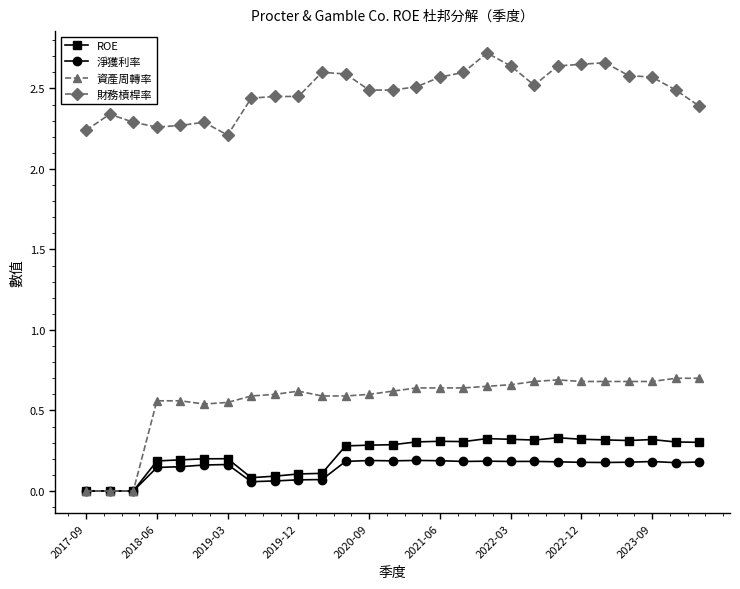

Count the number of data series in this chart.

4